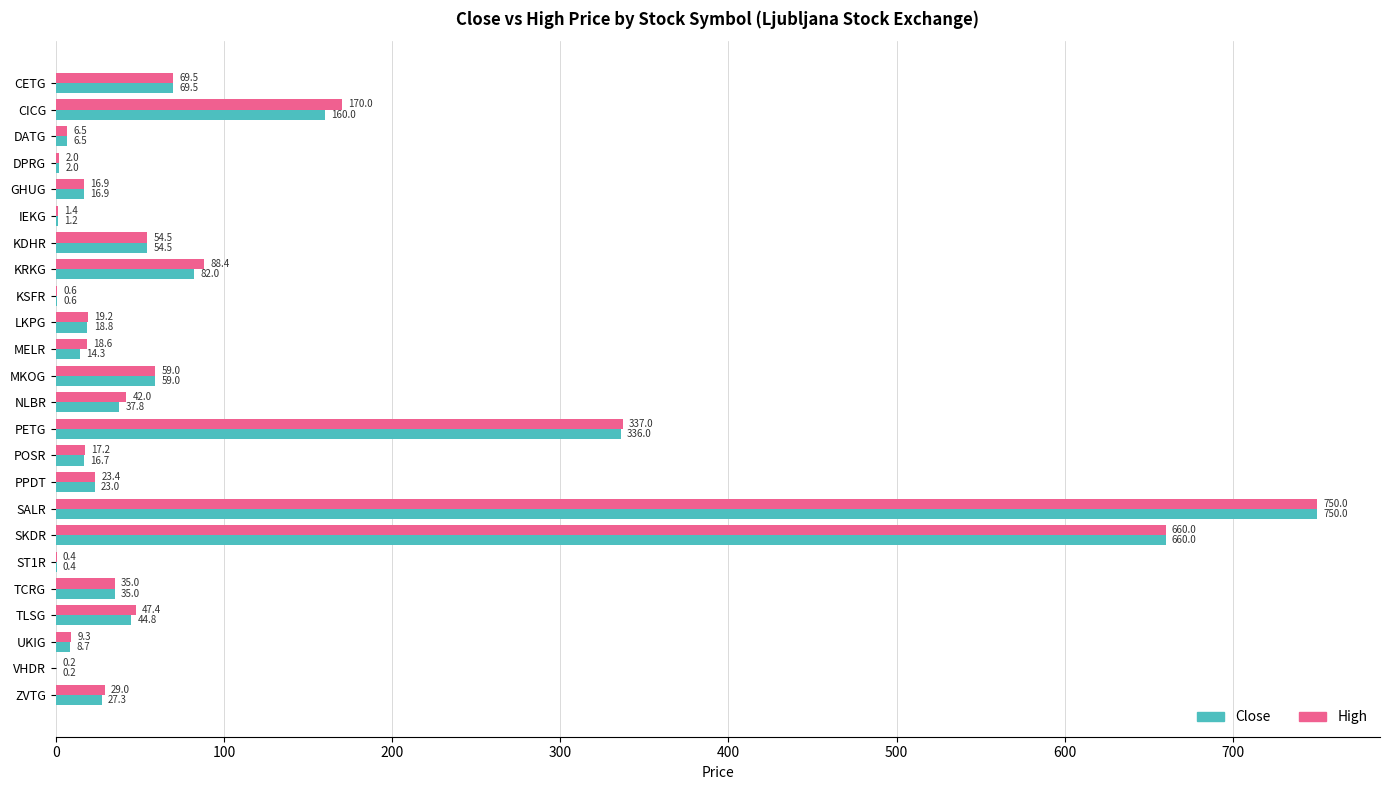

What is the greatest value displayed?

750.0